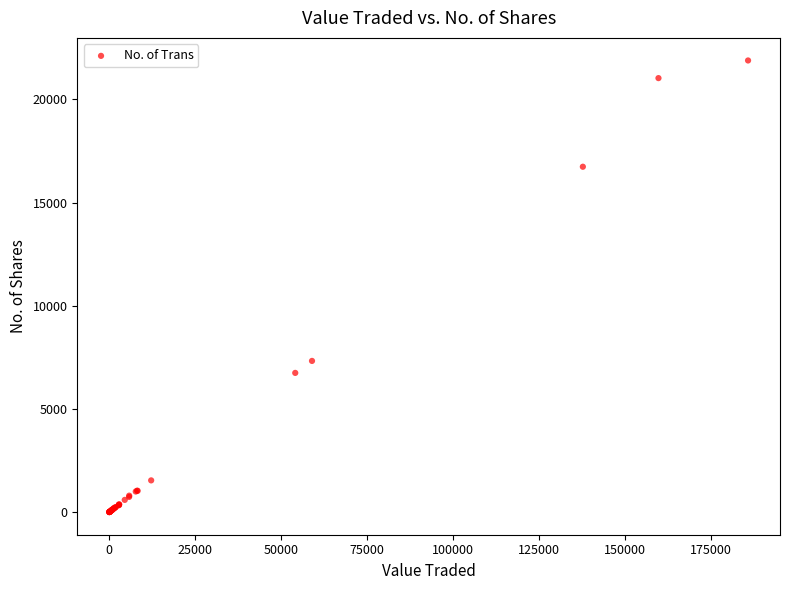

What Y value in the scatter plot is closest to 10946?

7330